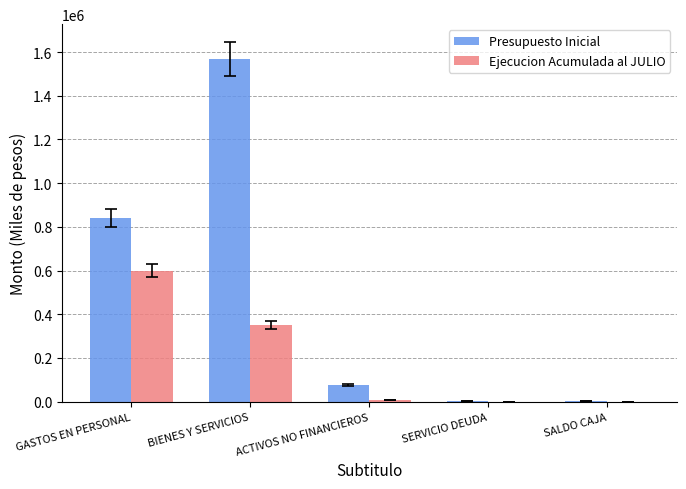

What is the total value across all series at SERVICIO DEUDA?

1000